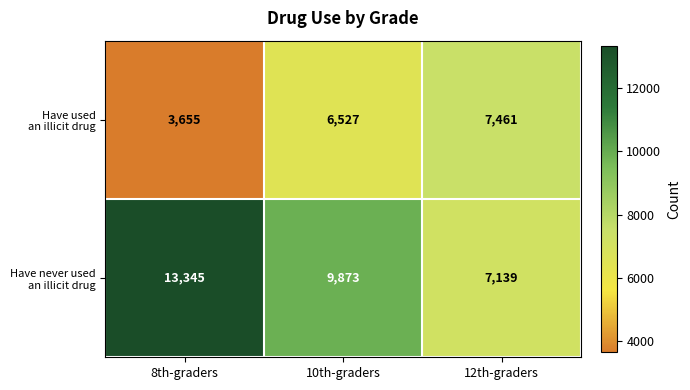

What is the minimum value shown in the chart?

3655